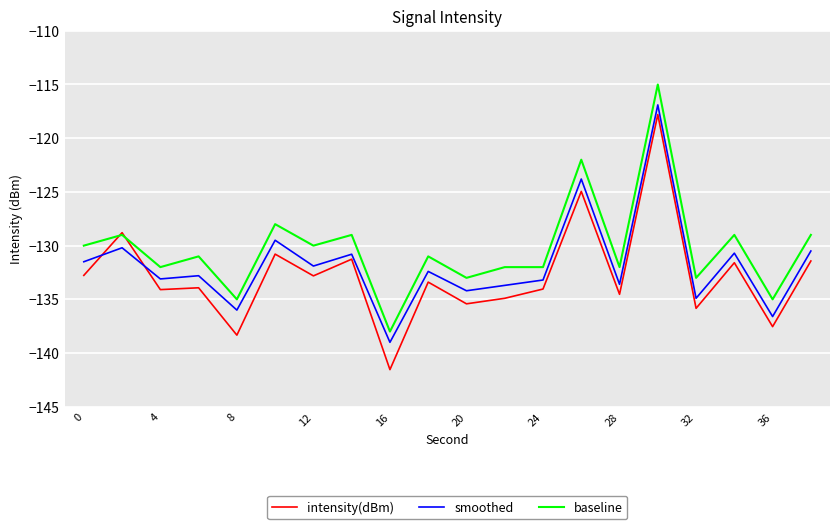

True or false: smoothed and baseline intersect in this chart.

False